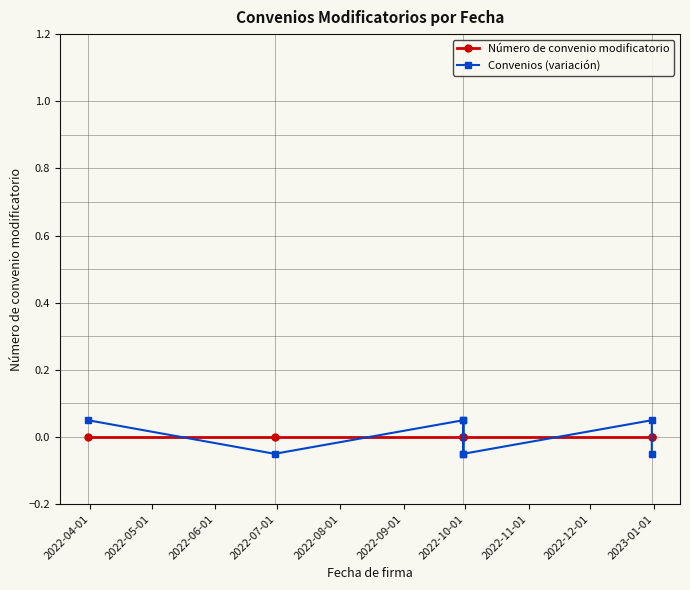

At 2022-09-01, list the series in order from smallest to largest.

Convenios (variación), Número de convenio modificatorio